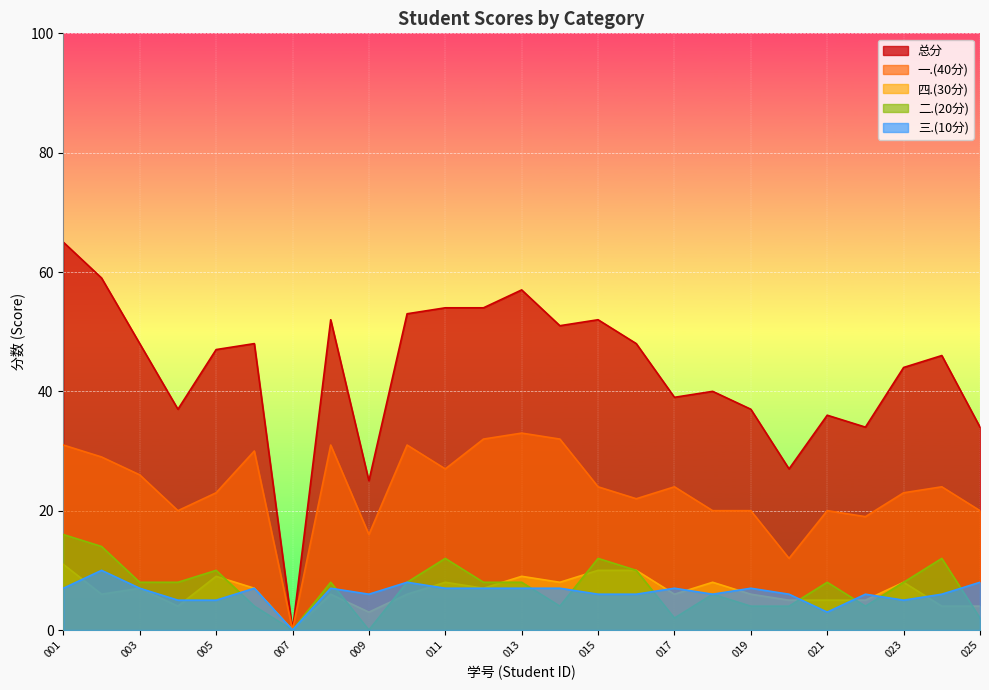

How many lines are shown in the chart?

5